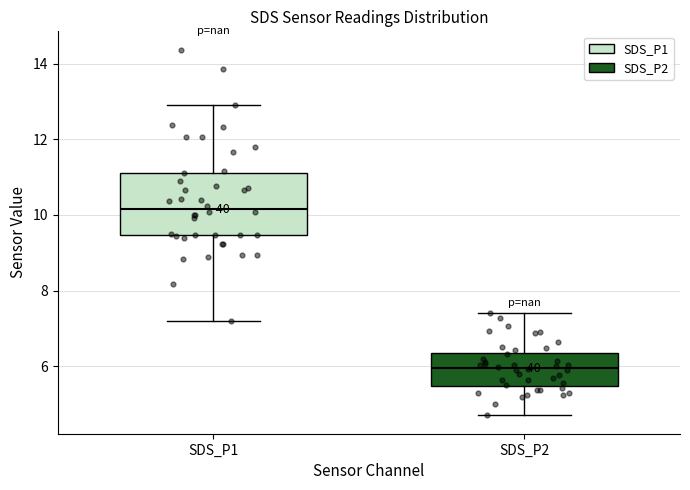

Reading left to right, transcribe this box plot: for each box, give where its median line is, the range the box spans, and where its two whiskers end, as read against the y-axis. The values are not printed on the chart, so give them approximately, as read against the axis.

SDS_P1: median 10.2, box 9.4 to 11.2, whiskers 7.2 to 13.0
SDS_P2: median 6.0, box 5.4 to 6.4, whiskers 4.8 to 7.4